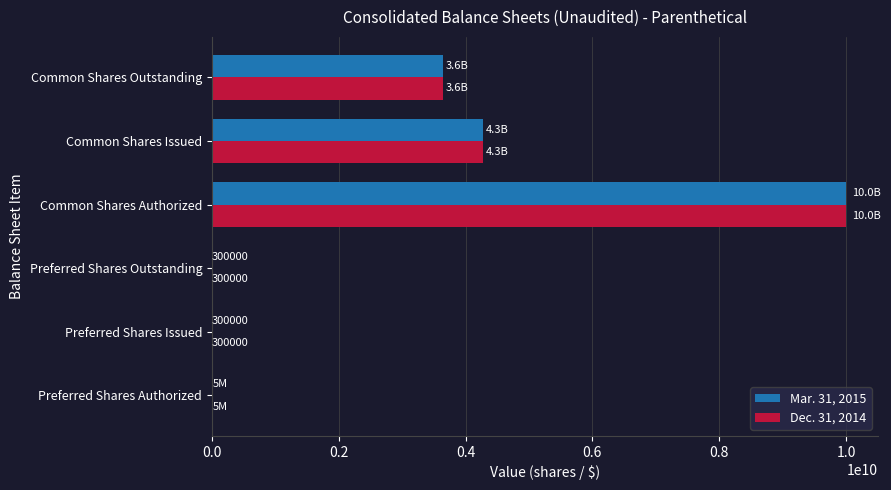

At which label does Mar. 31, 2015 reach its peak?

Common Shares Authorized